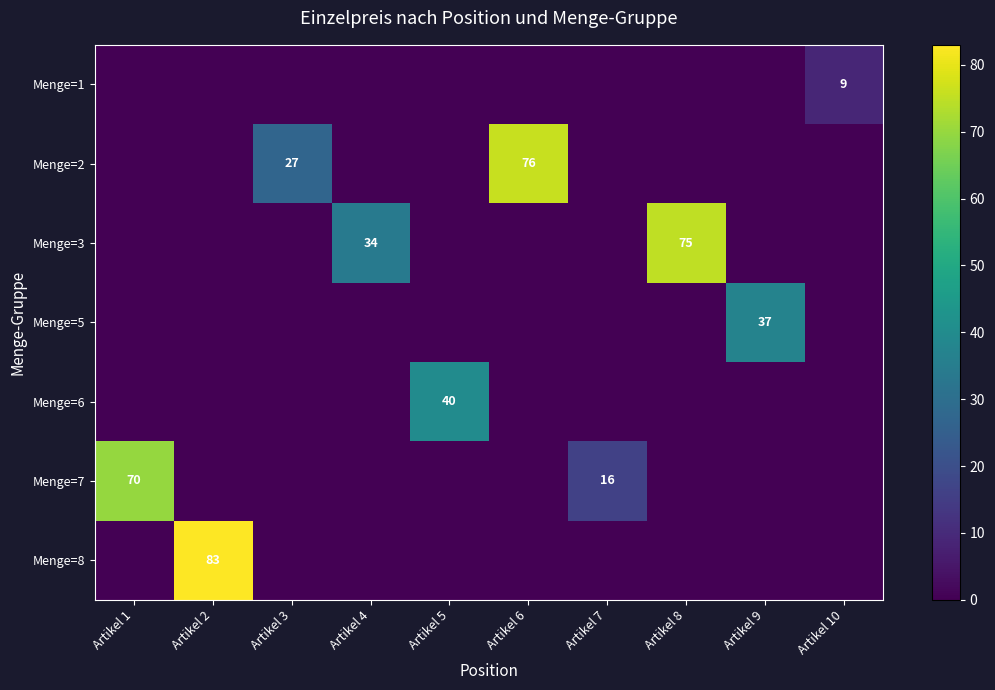

The Menge=1 series shows 9 at Artikel 10. True or false?

True